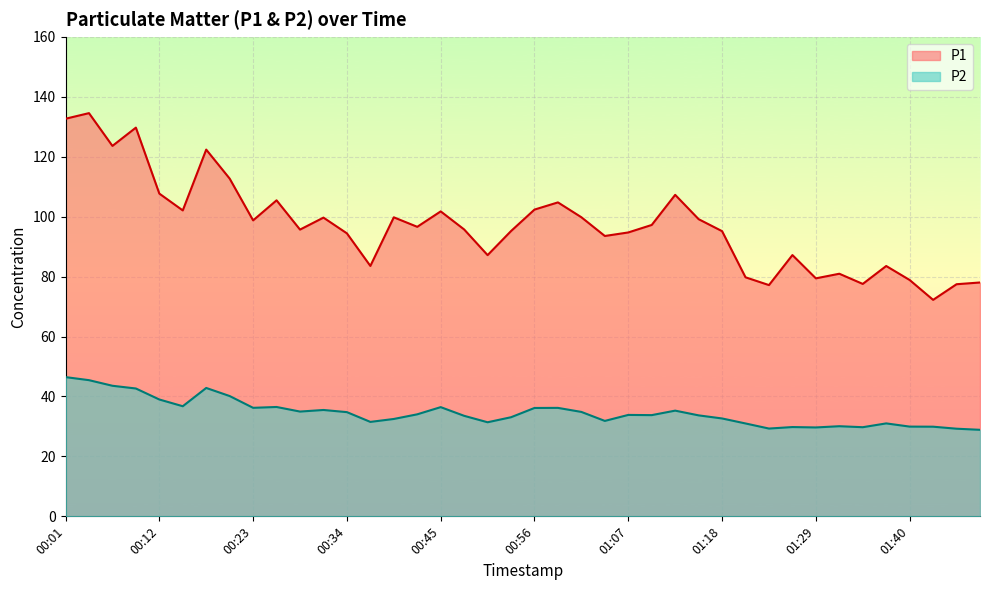

What is the label of the 6th point from the right?

01:35